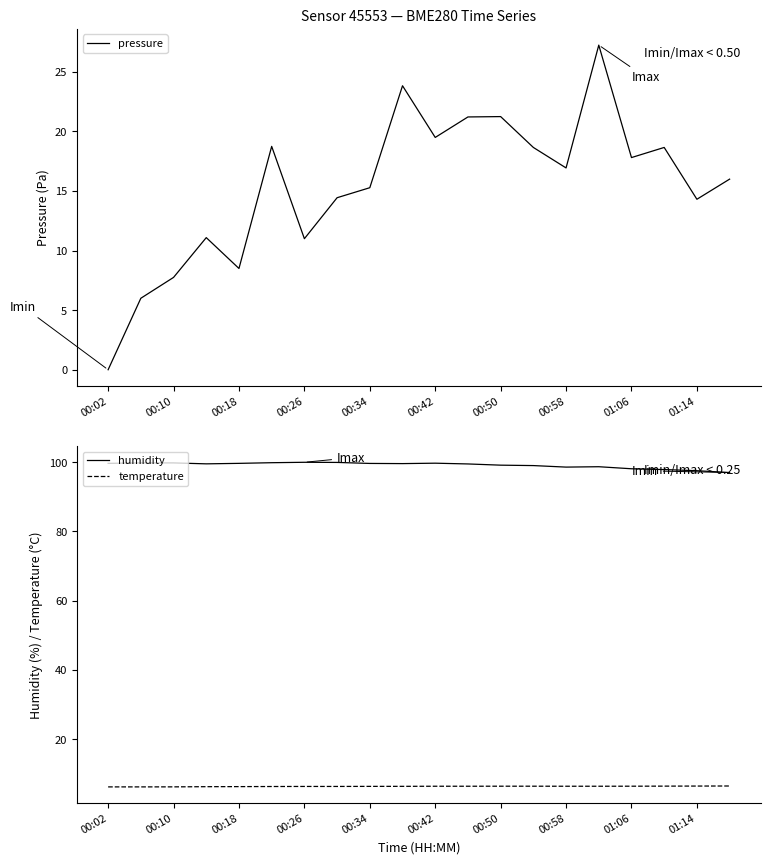

The value of pressure at 00:26 is 11.0. True or false?

True